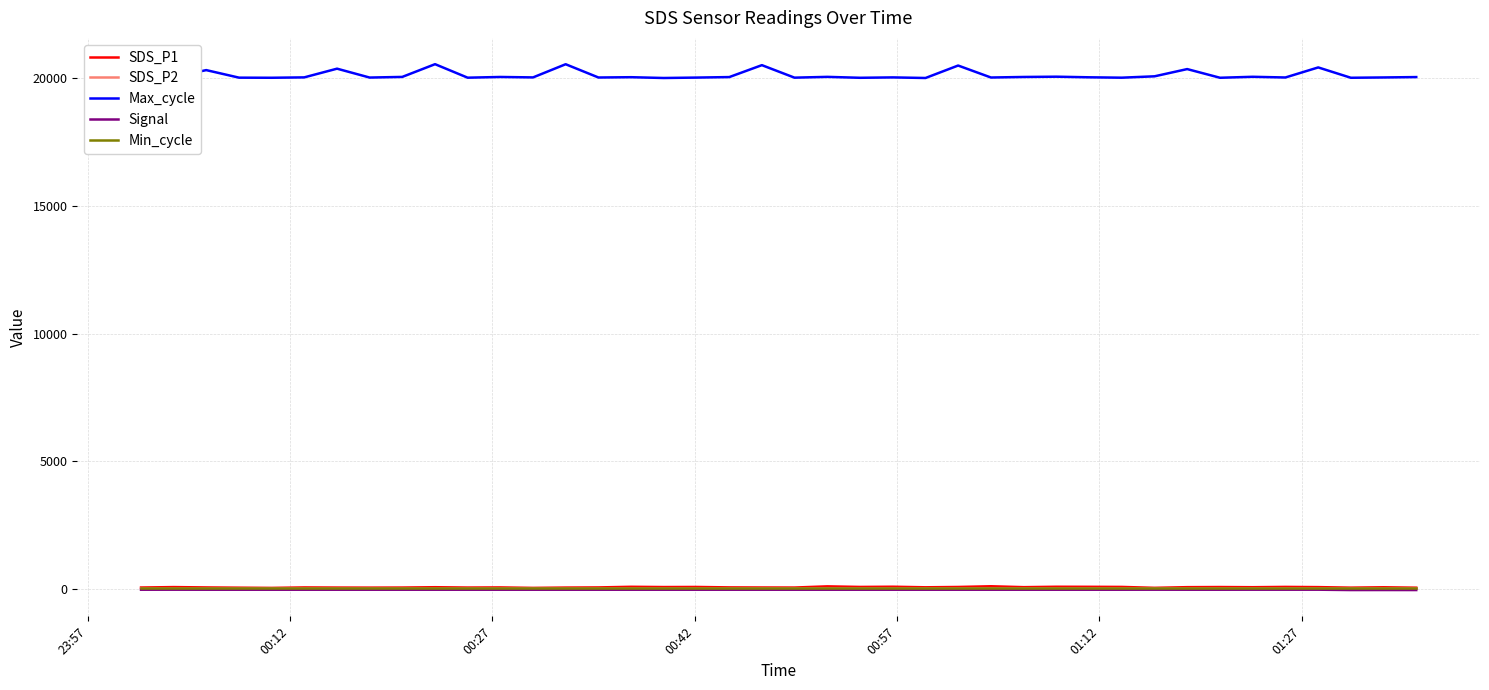

True or false: Max_cycle and SDS_P2 intersect in this chart.

False